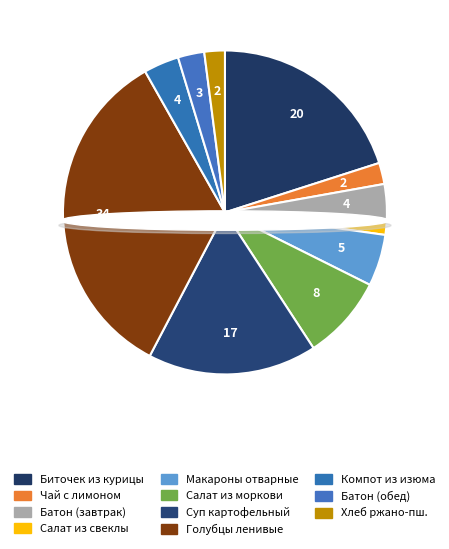

Does Компот из изюма account for over 50% of the chart?

No